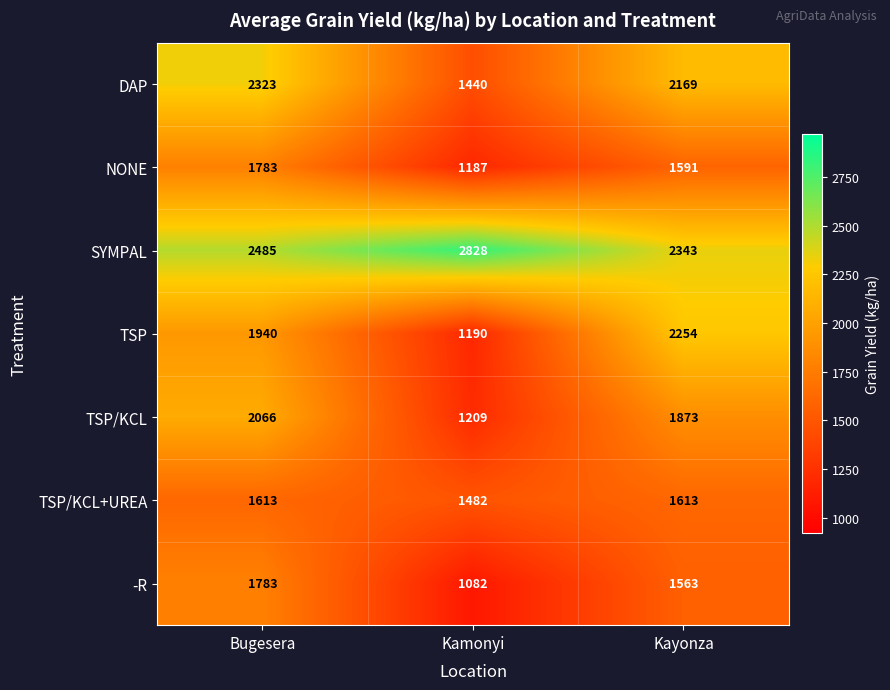

What is the sum of all SYMPAL values?

7656